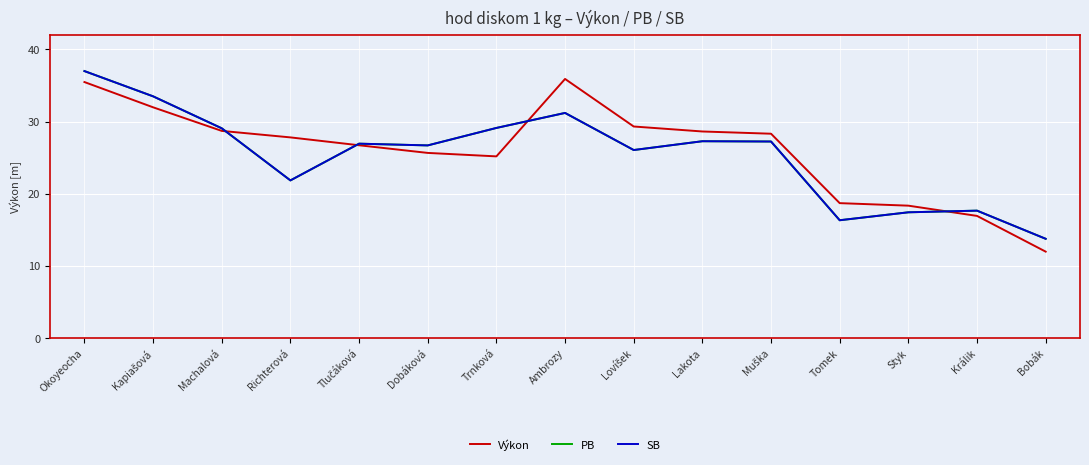

Does the chart have visible grid lines?

Yes